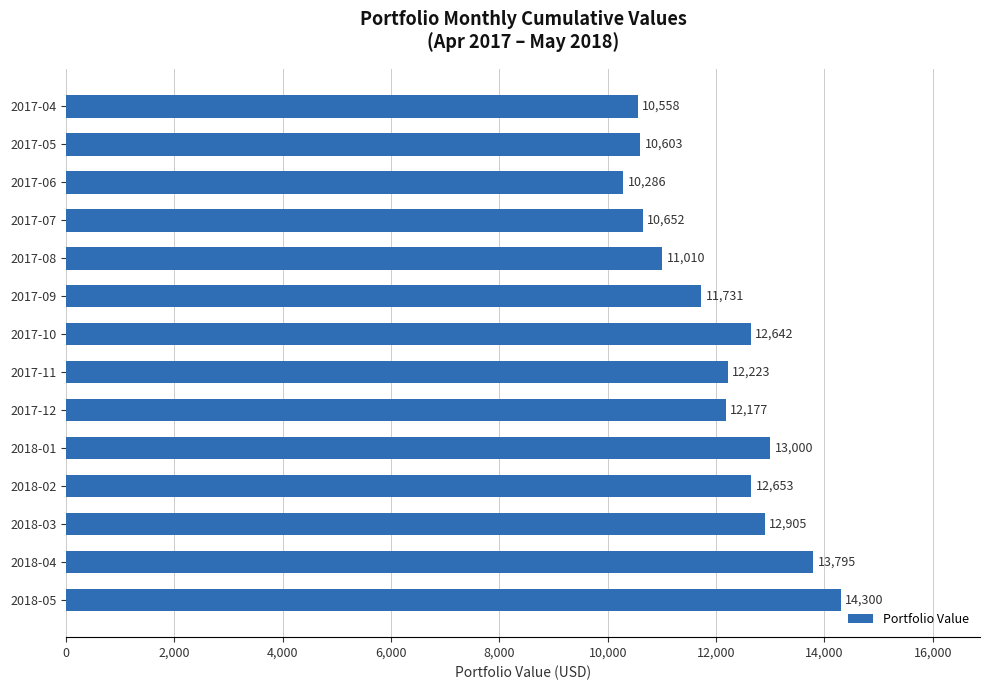

The chart shows a value of 12904.9 at 2018-03. True or false?

True